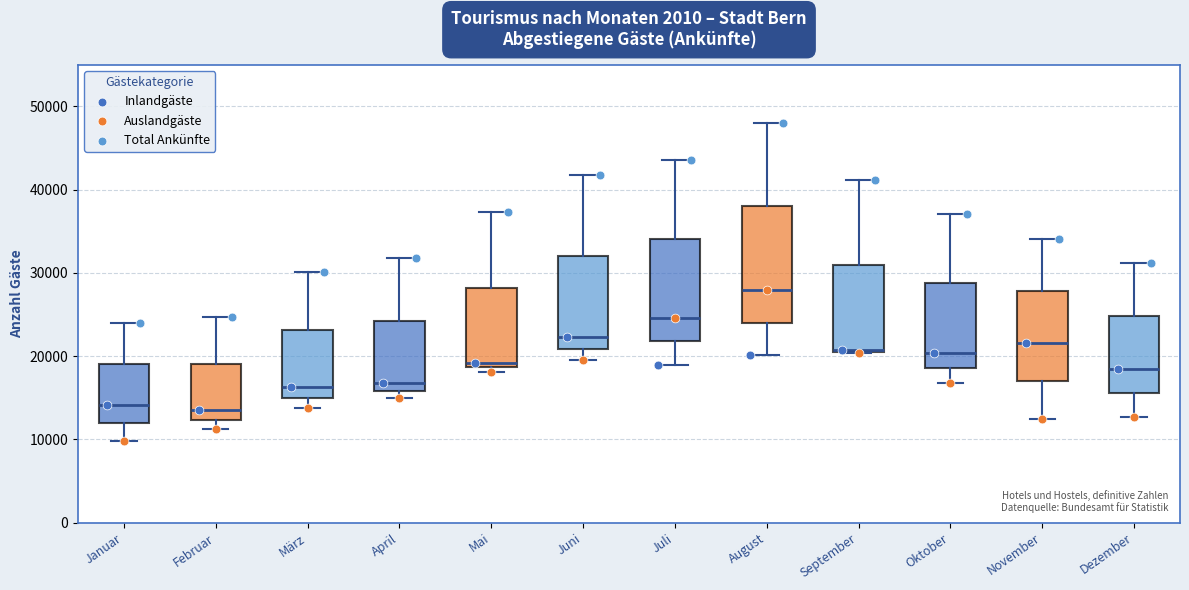

Where is the upper edge of the box for September on the y-axis? The values are not printed on the chart, so give them approximately, as read against the axis.

31000